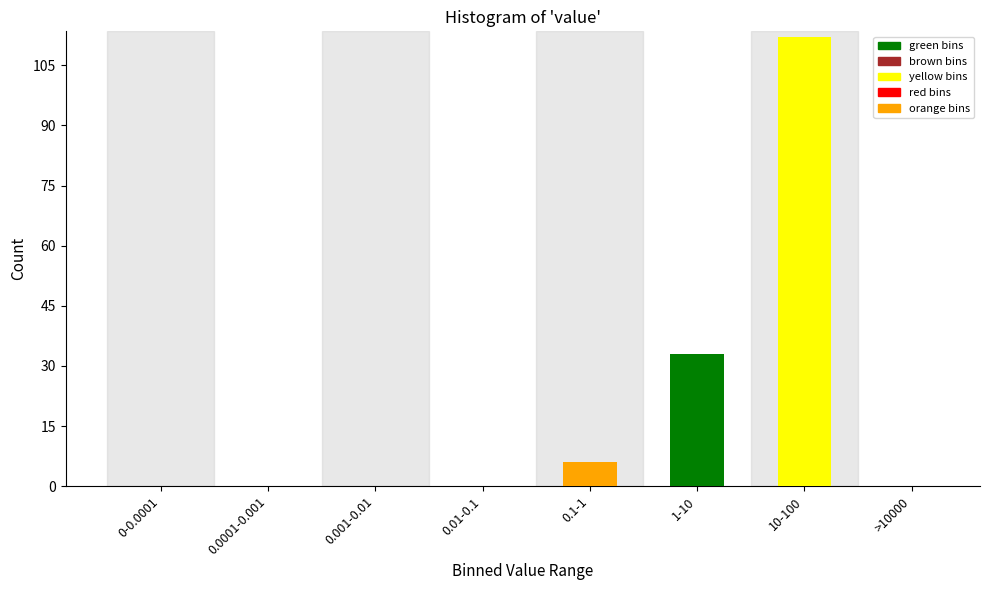

Reading right to left, extract all data points from this chart.

>10000=0	10-100=112	1-10=33	0.1-1=6	0.01-0.1=0	0.001-0.01=0	0.0001-0.001=0	0-0.0001=0